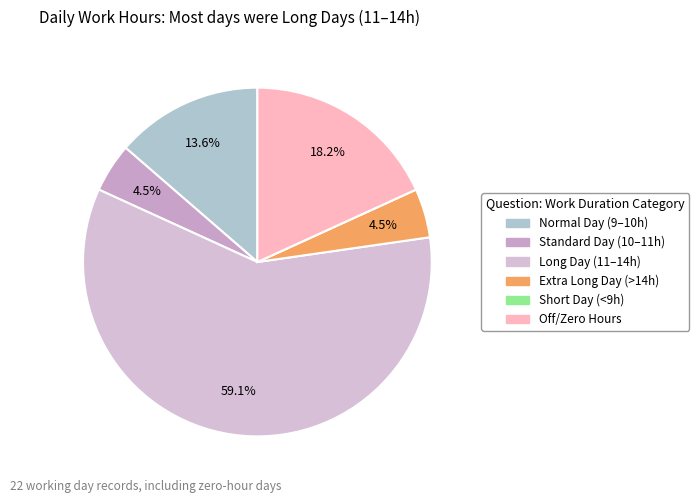

To the nearest percent, what is the difference between the largest and smallest slice percentages?

59%